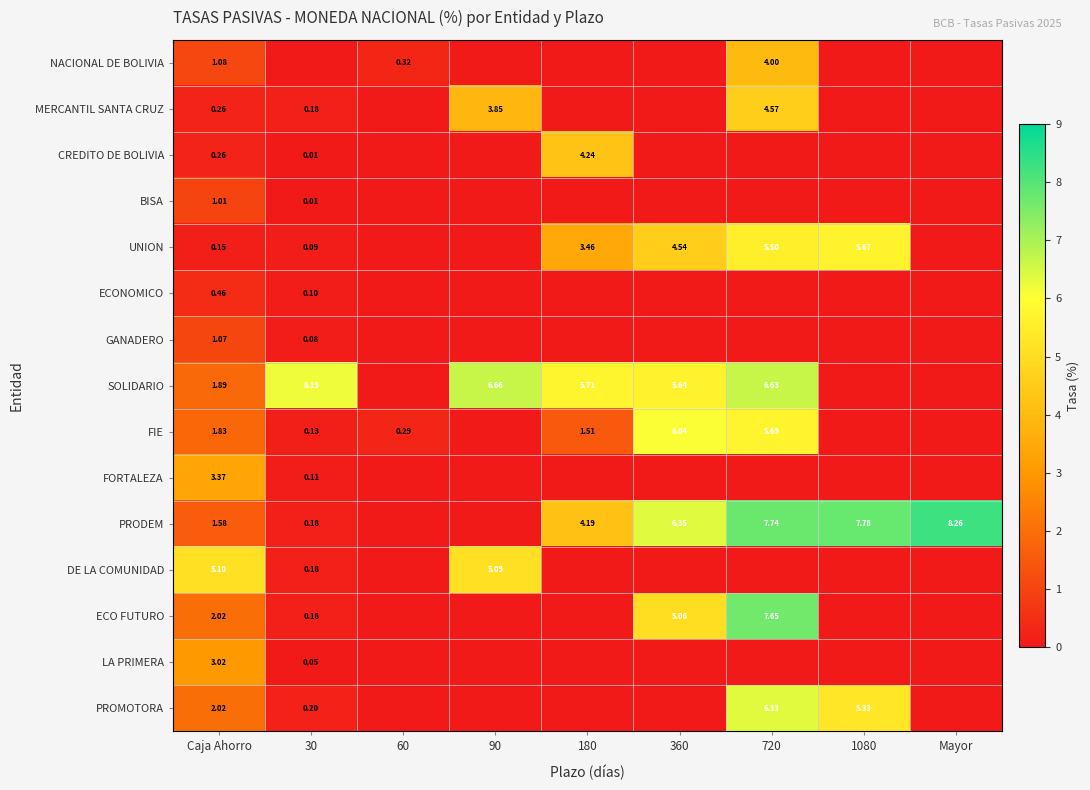

At Caja Ahorro, list the series in order from smallest to largest.

UNION, MERCANTIL SANTA CRUZ, CREDITO DE BOLIVIA, ECONOMICO, BISA, GANADERO, NACIONAL DE BOLIVIA, PRODEM, FIE, SOLIDARIO, ECO FUTURO, PROMOTORA, LA PRIMERA, FORTALEZA, DE LA COMUNIDAD